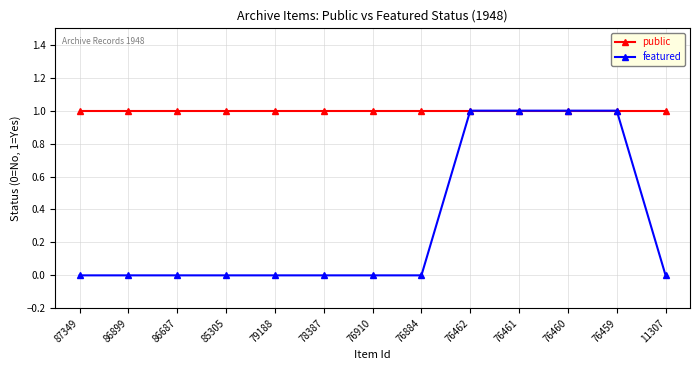

Count the featured values in the range 0 to 1.

13